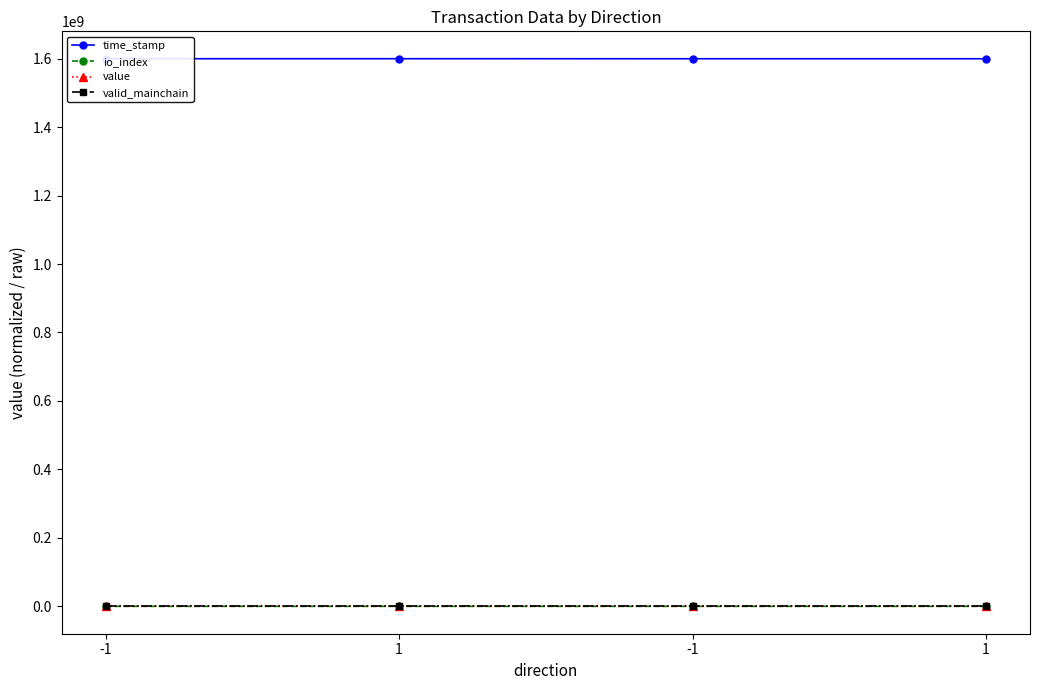

Which category has the lowest value in the time_stamp series?

1